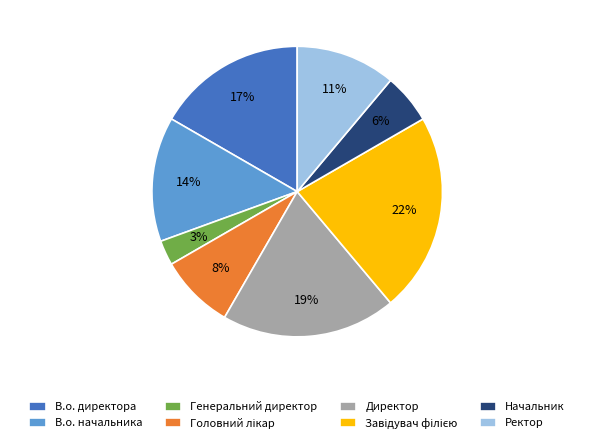

To the nearest percent, what is the difference between the largest and smallest slice percentages?

19%